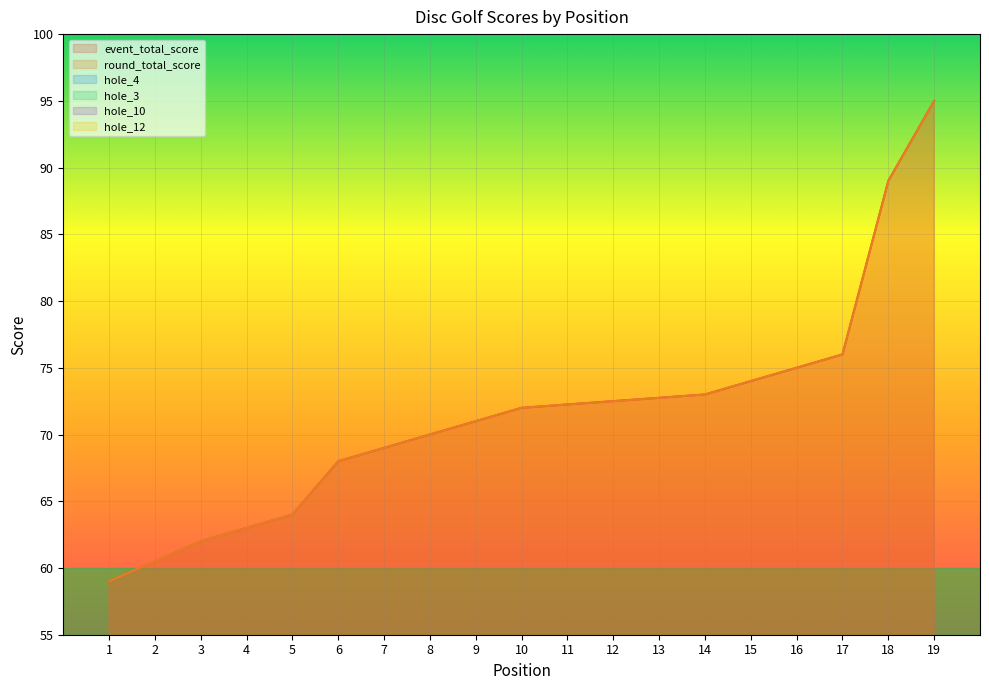

List the series in order of their peak value, highest first.

event_total_score, round_total_score, hole_4, hole_12, hole_3, hole_10